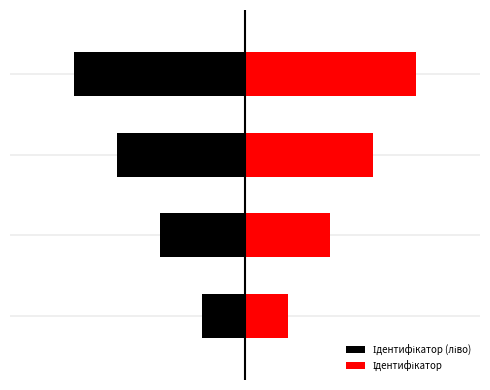

Reading right to left, list all the values displayed in this chart.

4	3	2	1